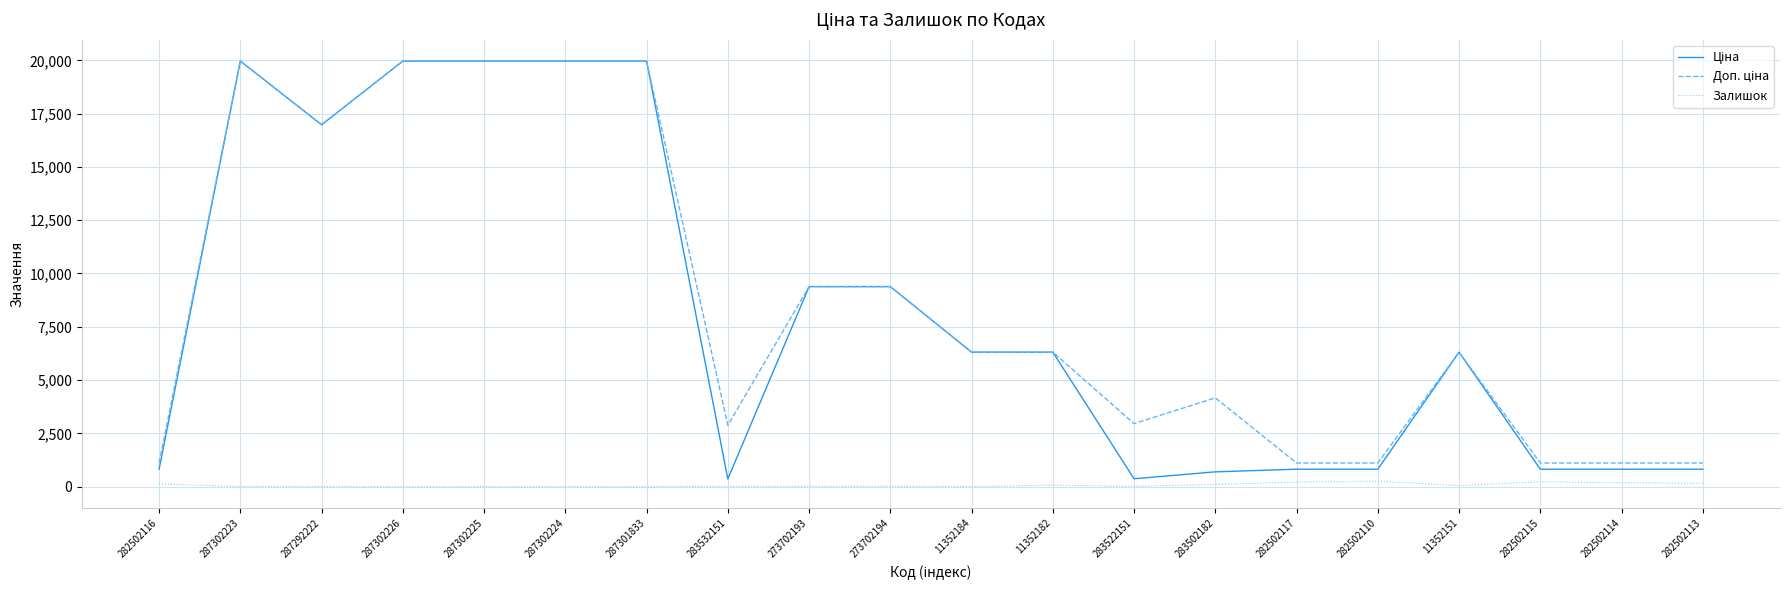

What is the greatest value displayed?

19964.2